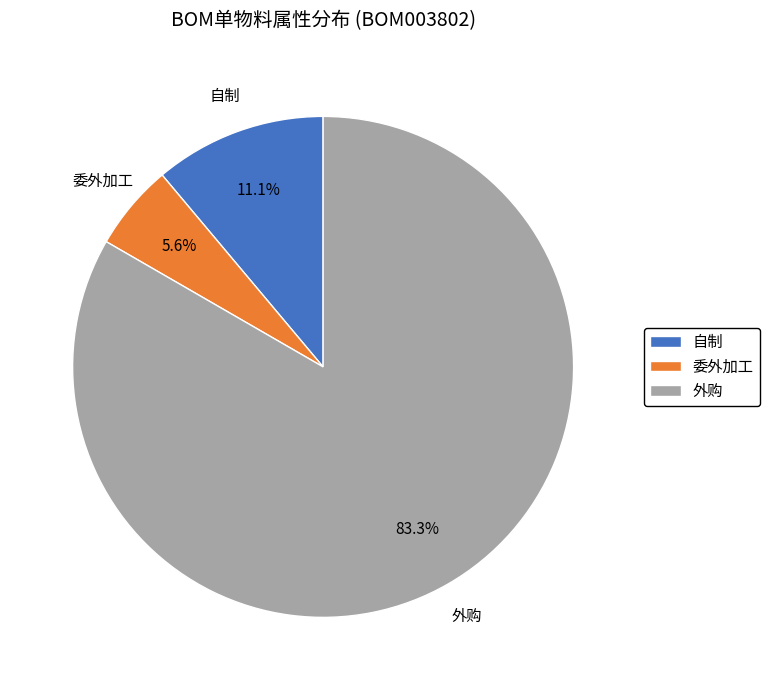

Is there a majority slice in this chart?

Yes